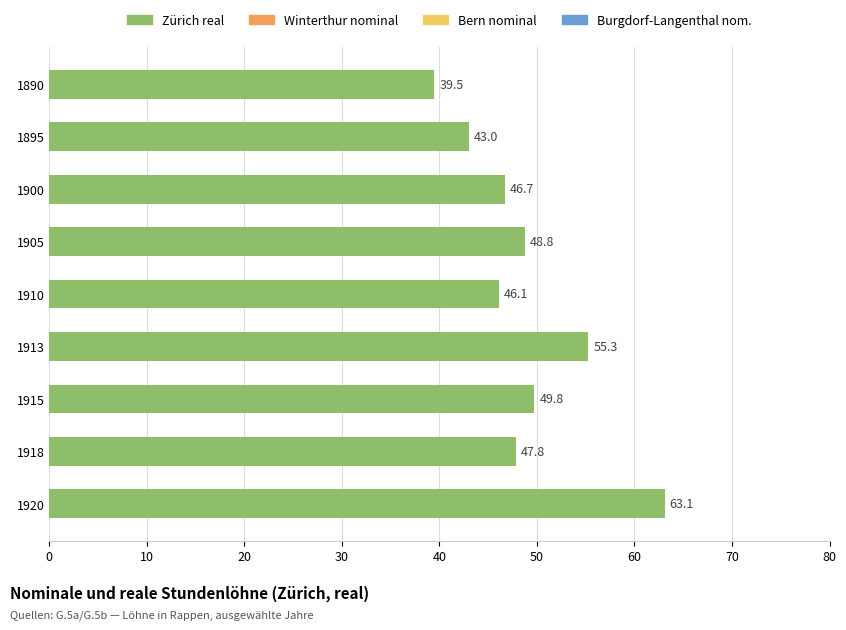

Reading top to bottom, what are all the values shown in this chart?

39.5	43.0	46.7	48.8	46.1	55.3	49.8	47.8	63.1